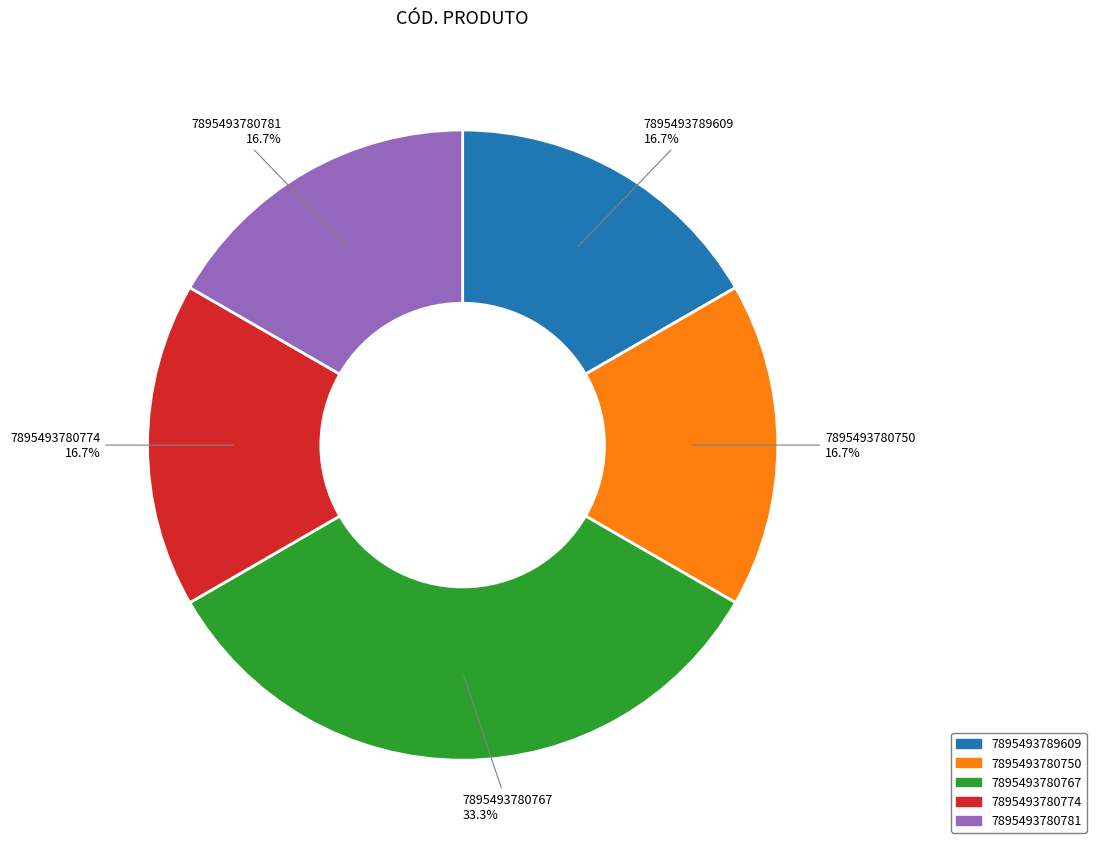

What portion of the pie excludes 7895493780767?

66.7%